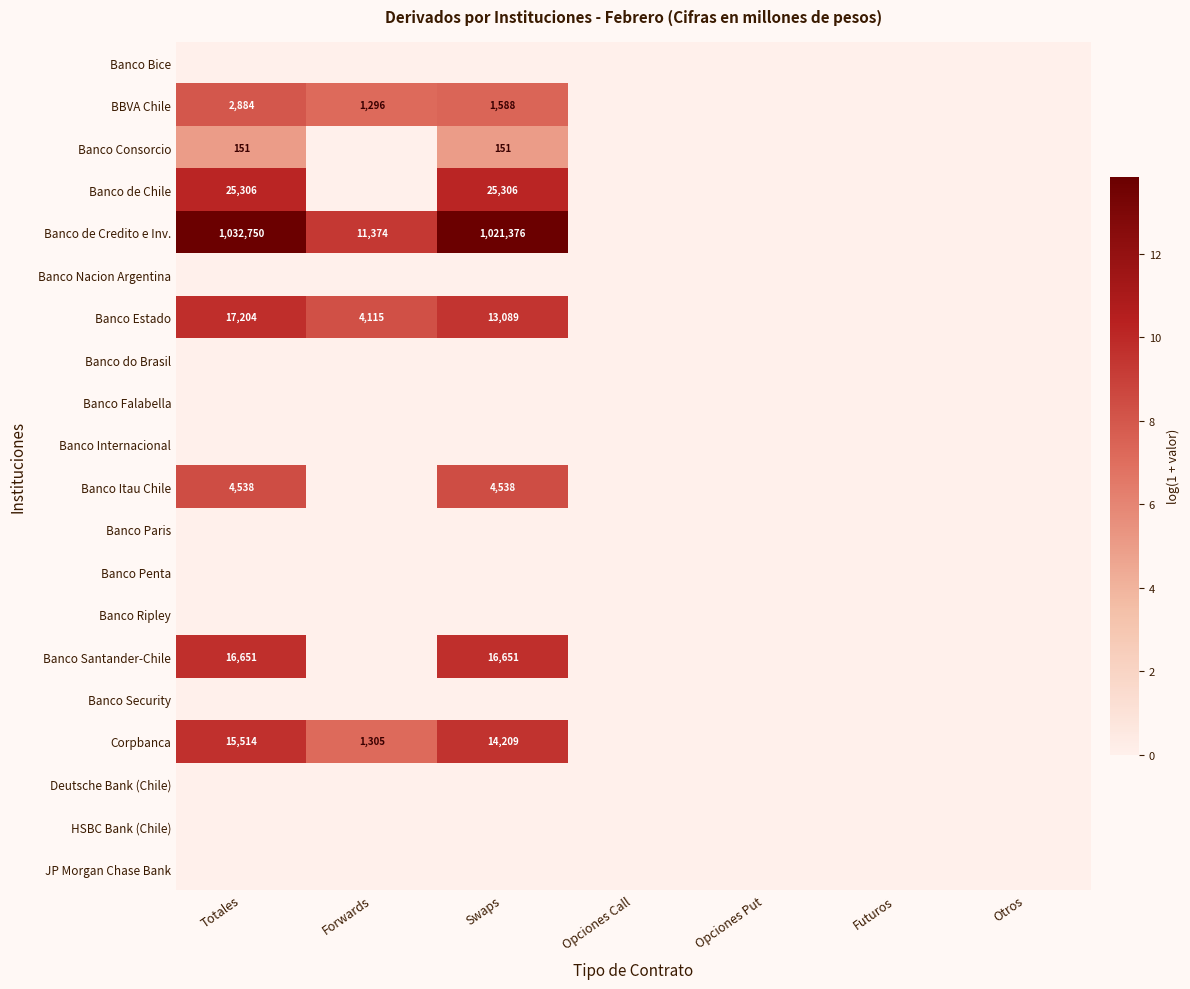

Which category has the highest value across all series?

Totales